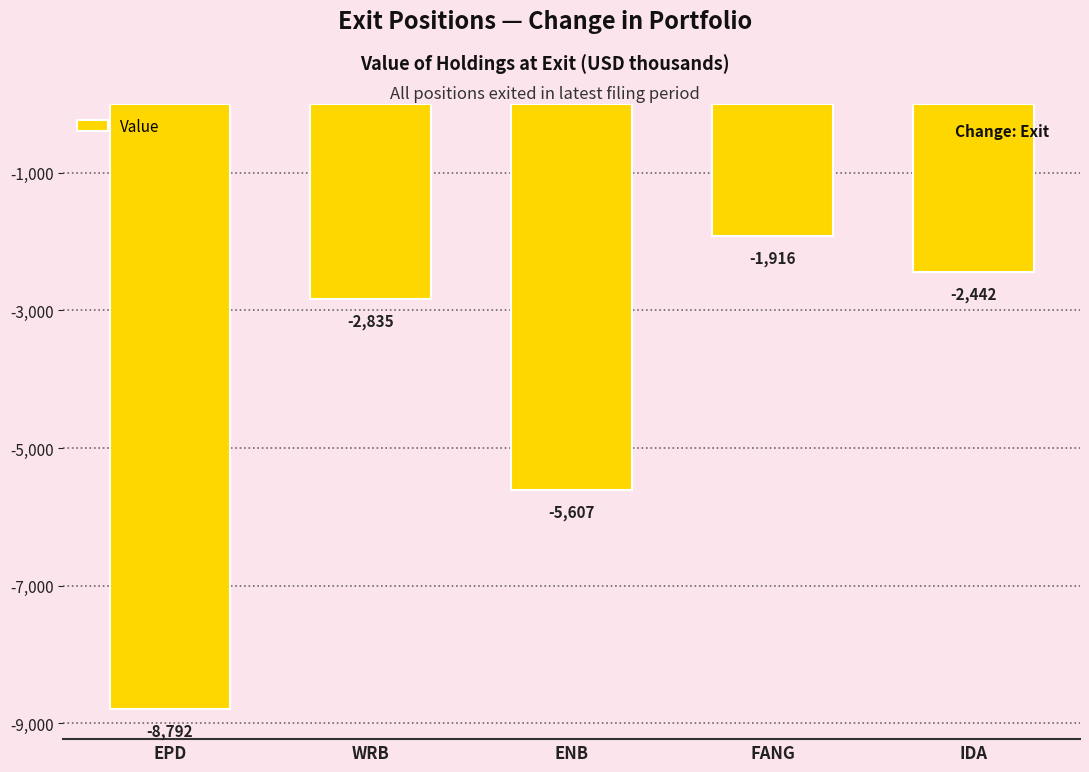

True or false: the data shows -4052 at EPD.

False